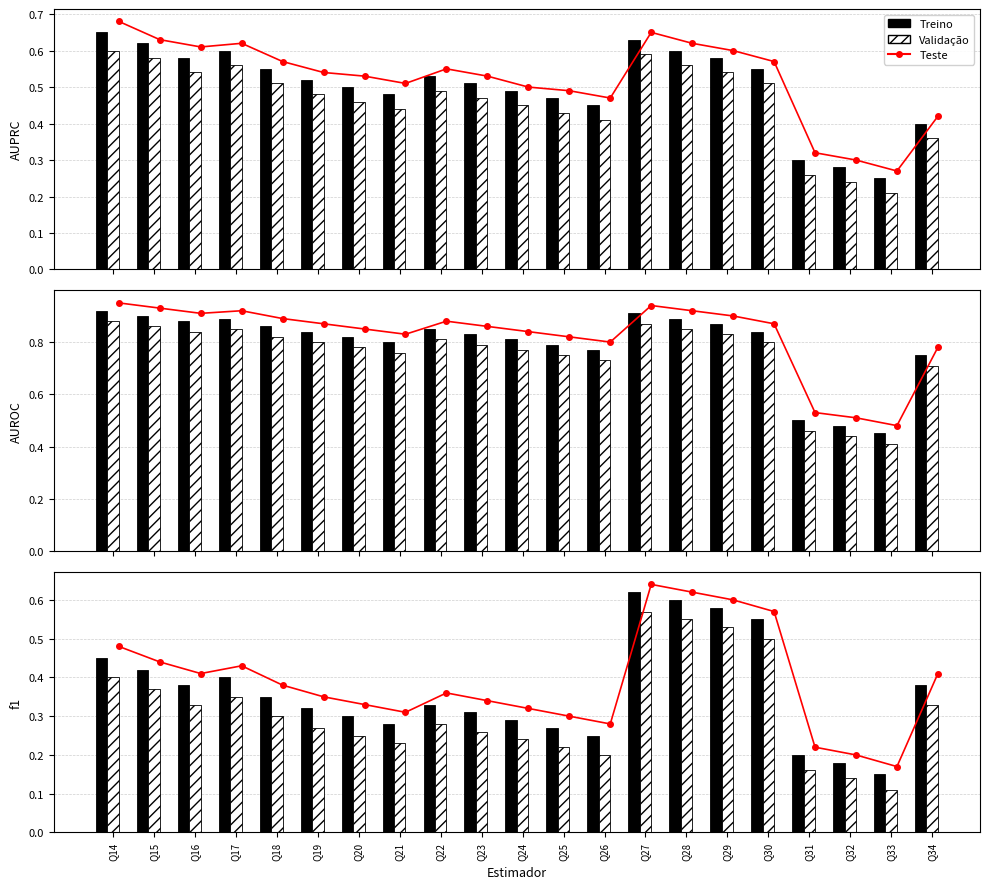

Which has a higher value, Q17 or Q14?

Q14